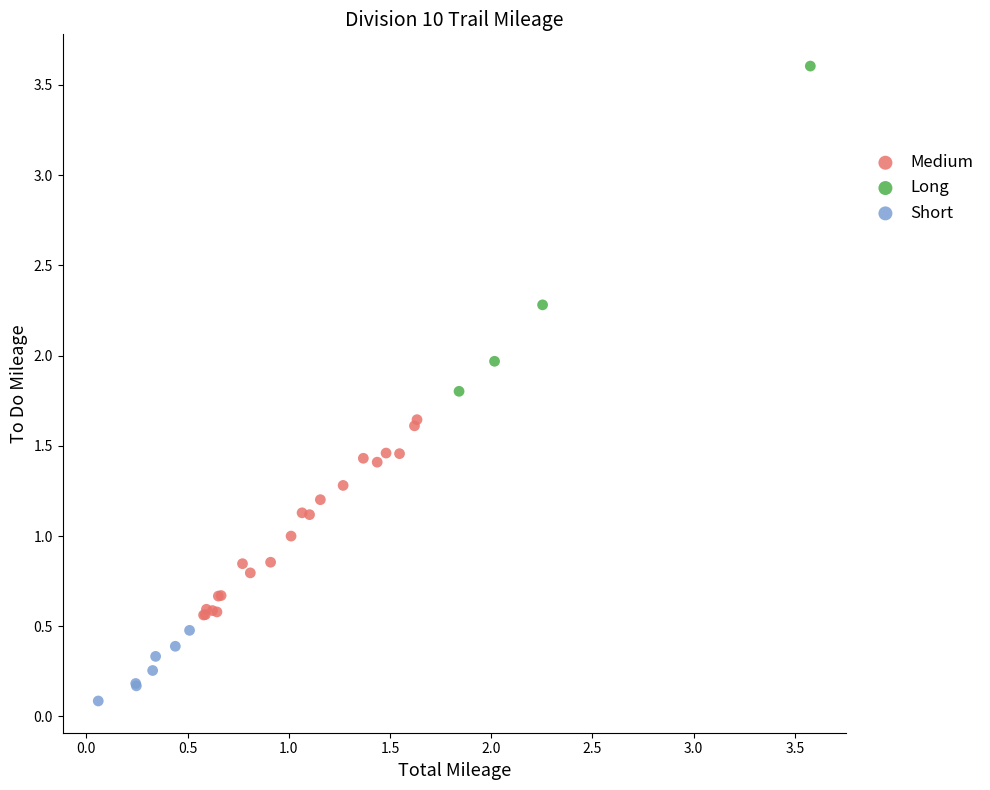

Which series contains the lowest Y value?

Short